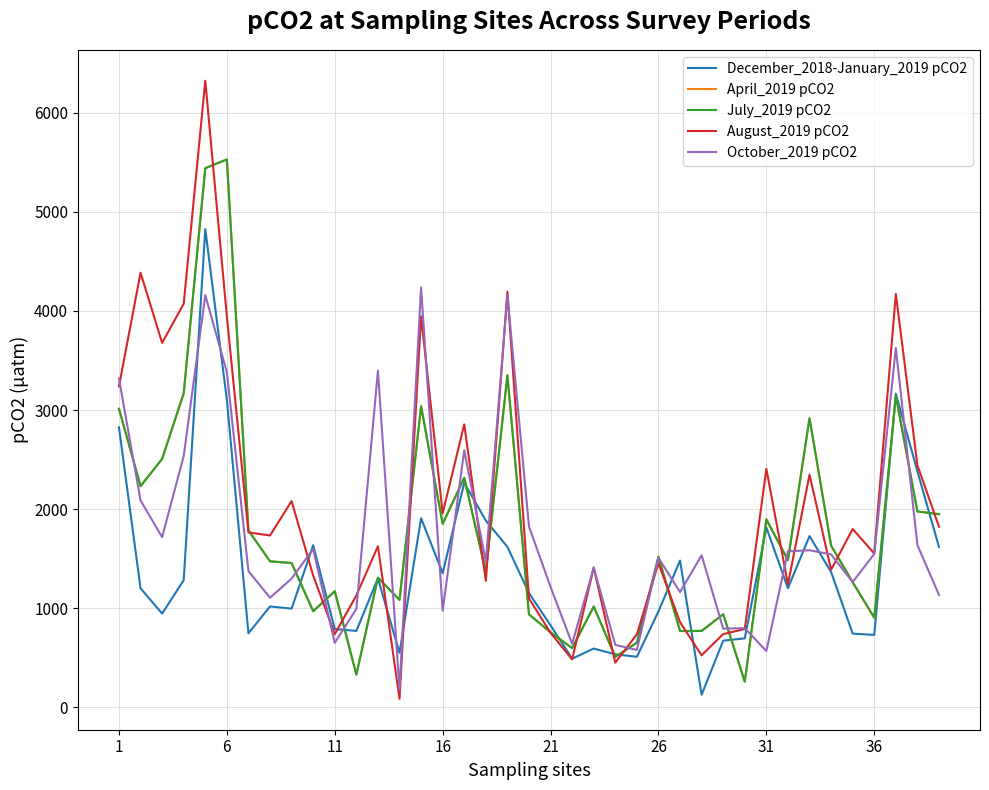

Between which two adjacent categories do April_2019 pCO2 and August_2019 pCO2 first intersect?

21 and 26